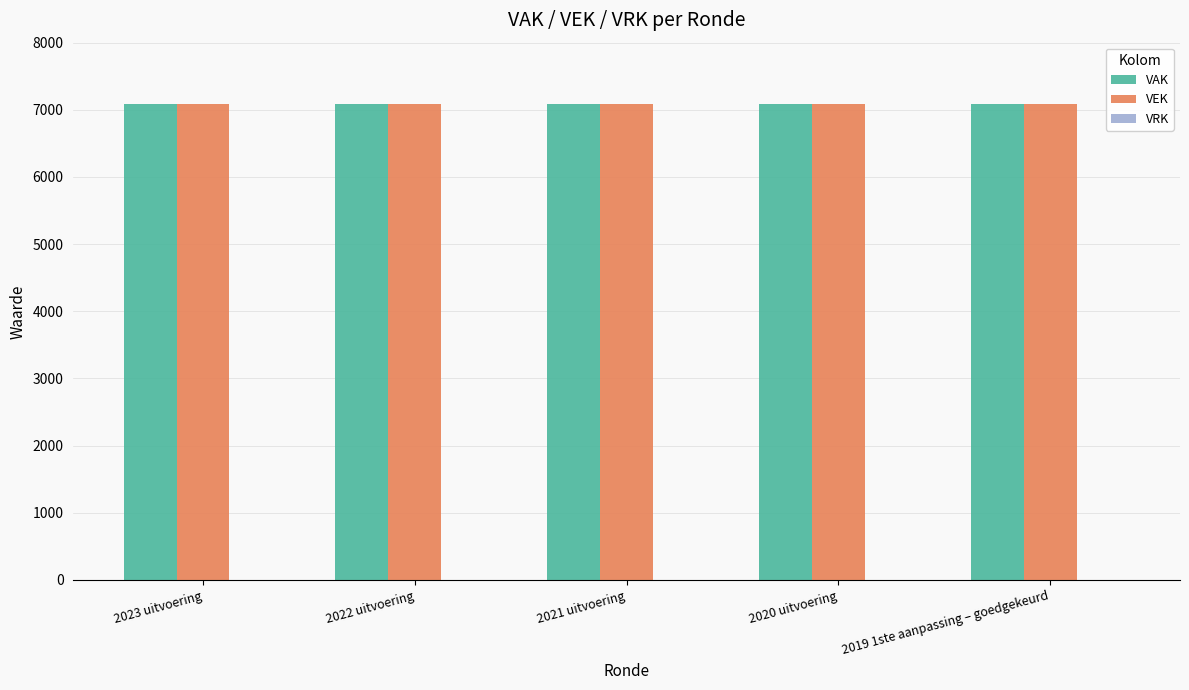

How many groups of bars are there?

5